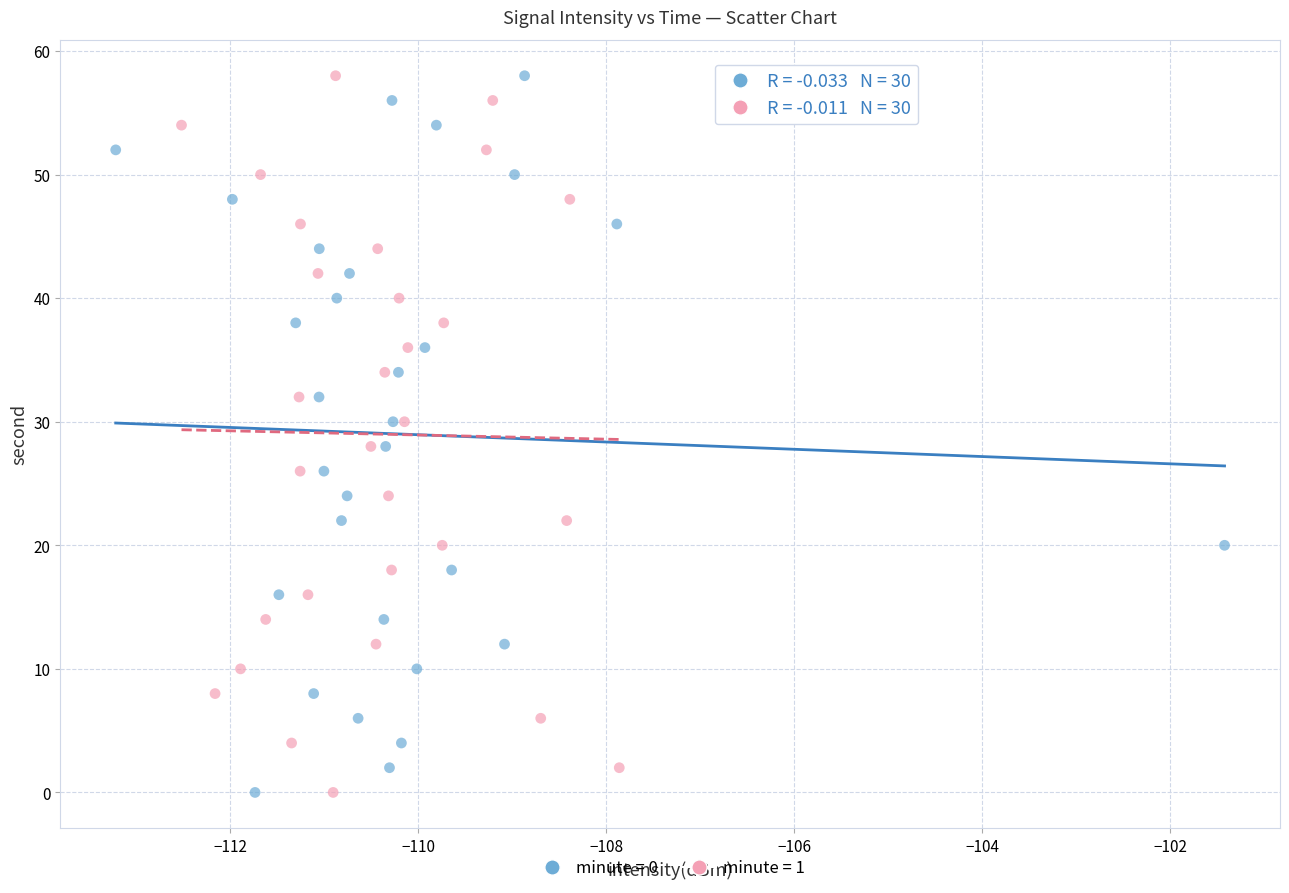

What are all the series names shown in the legend?

minute = 0, minute = 1